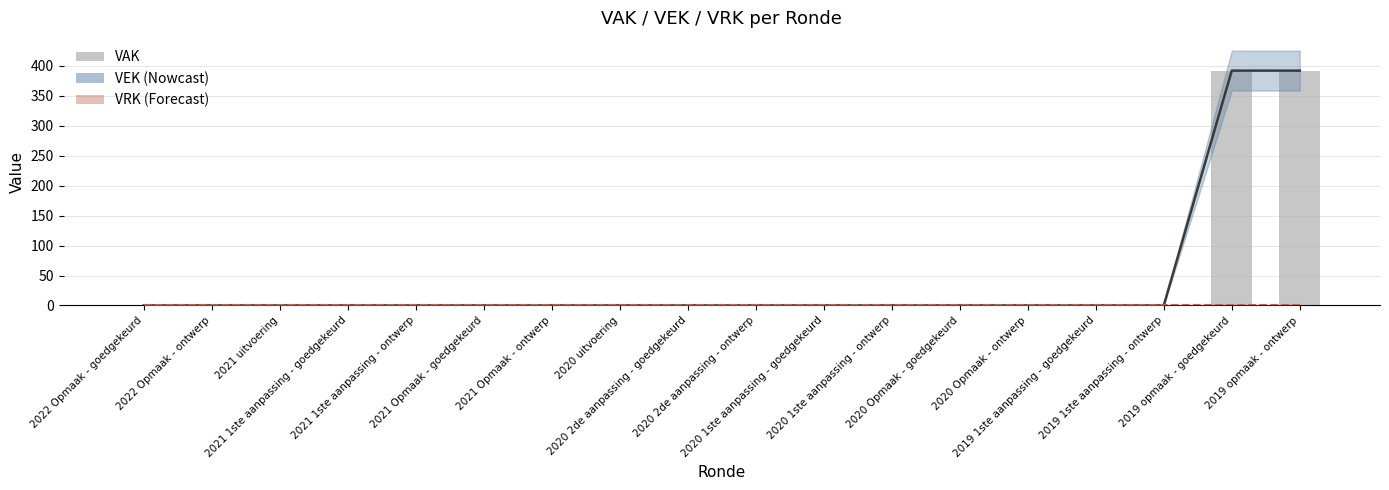

Reading left to right, list all the values displayed in this chart.

2022 Opmaak - goedgekeurd=0	2022 Opmaak - ontwerp=0	2021 uitvoering=0	2021 1ste aanpassing - goedgekeurd=0	2021 1ste aanpassing - ontwerp=0	2021 Opmaak - goedgekeurd=0	2021 Opmaak - ontwerp=0	2020 uitvoering=0	2020 2de aanpassing - goedgekeurd=0	2020 2de aanpassing - ontwerp=0	2020 1ste aanpassing - goedgekeurd=0	2020 1ste aanpassing - ontwerp=0	2020 Opmaak - goedgekeurd=0	2020 Opmaak - ontwerp=0	2019 1ste aanpassing - goedgekeurd=0	2019 1ste aanpassing - ontwerp=0	2019 opmaak - goedgekeurd=392	2019 opmaak - ontwerp=392